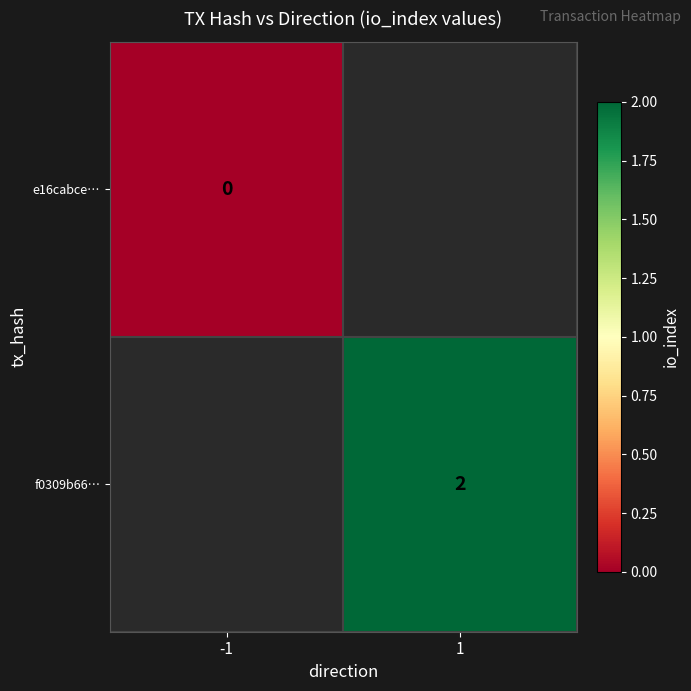

True or false: f0309b66… has a value of 2 at 1.

True